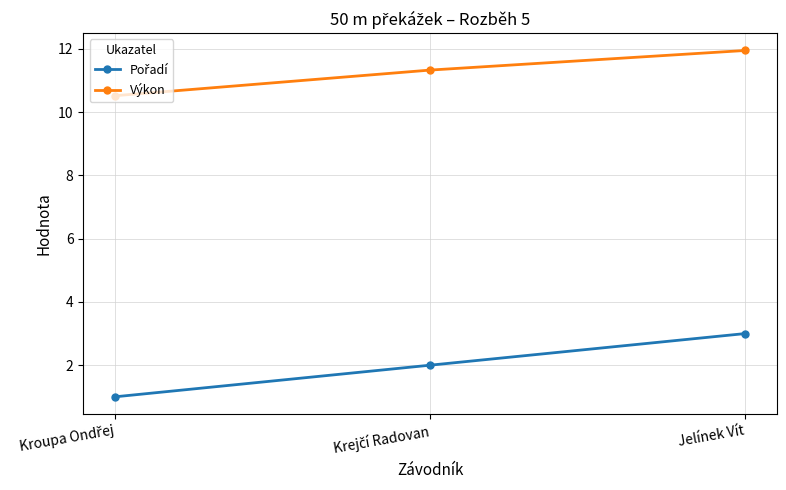

How many categories are shown in the chart?

3